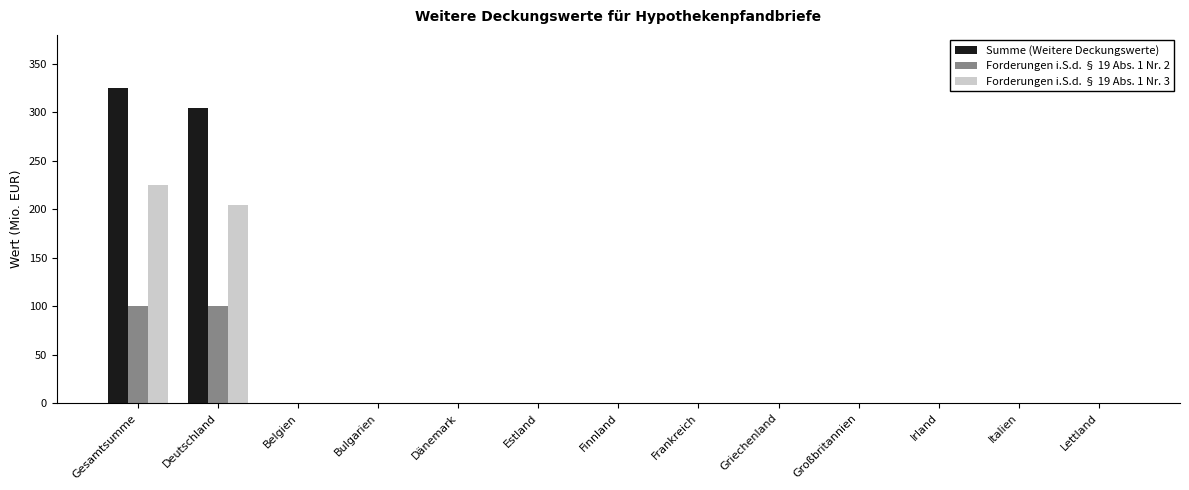

How many groups of bars are there?

13